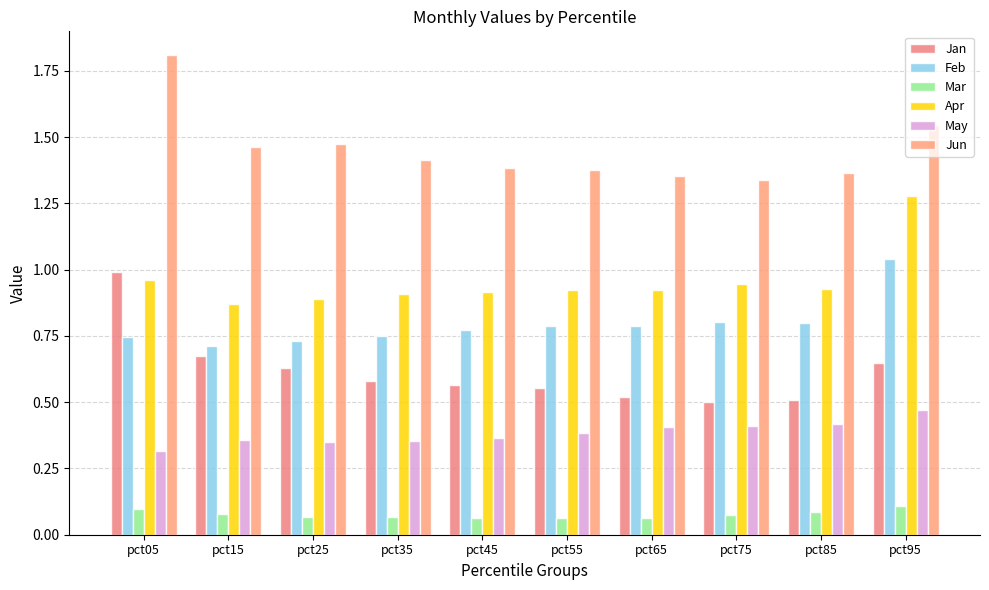

How many May values are between 0 and 1?

10